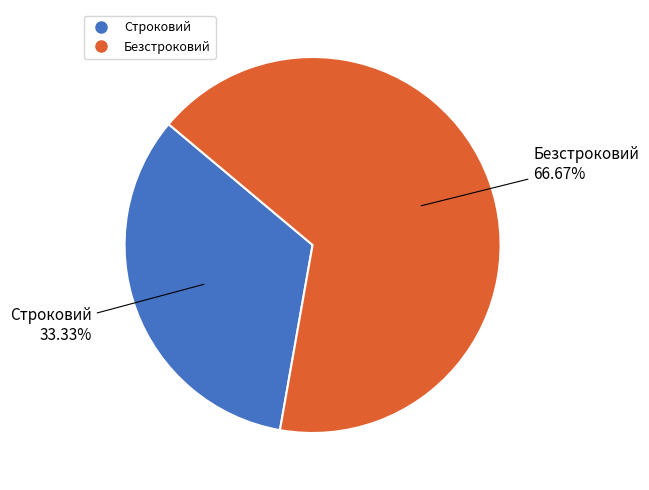

To the nearest percent, what is the combined percentage of Безстроковий and Строковий?

100%